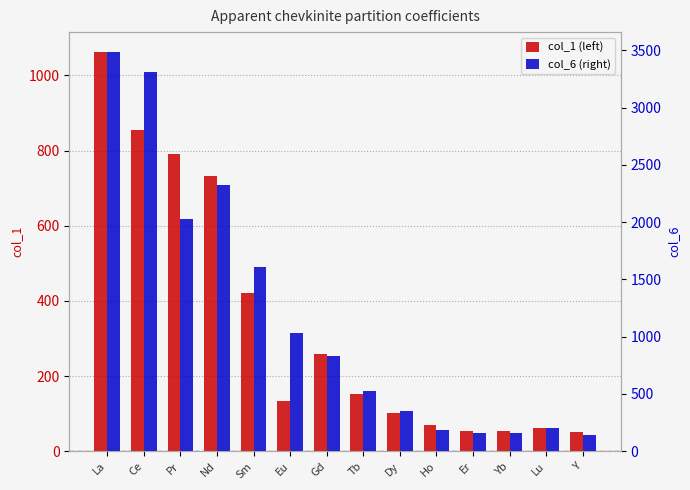

Are the bars horizontal?

No